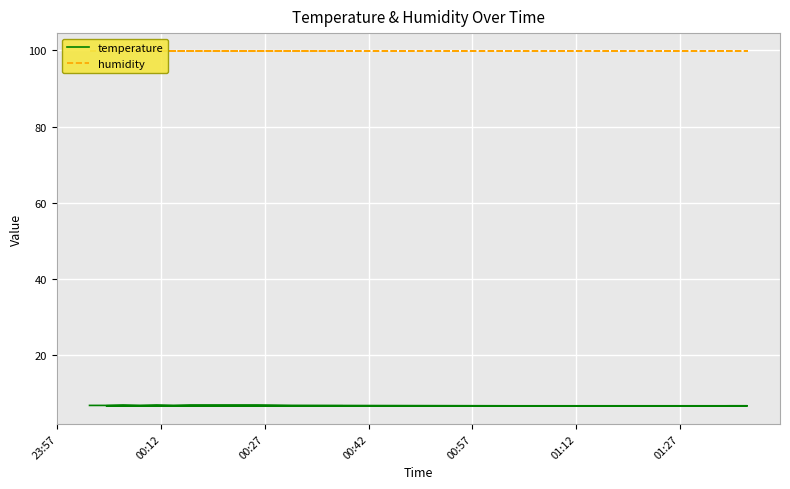

The value of humidity at 00:12 is 99.9. True or false?

True